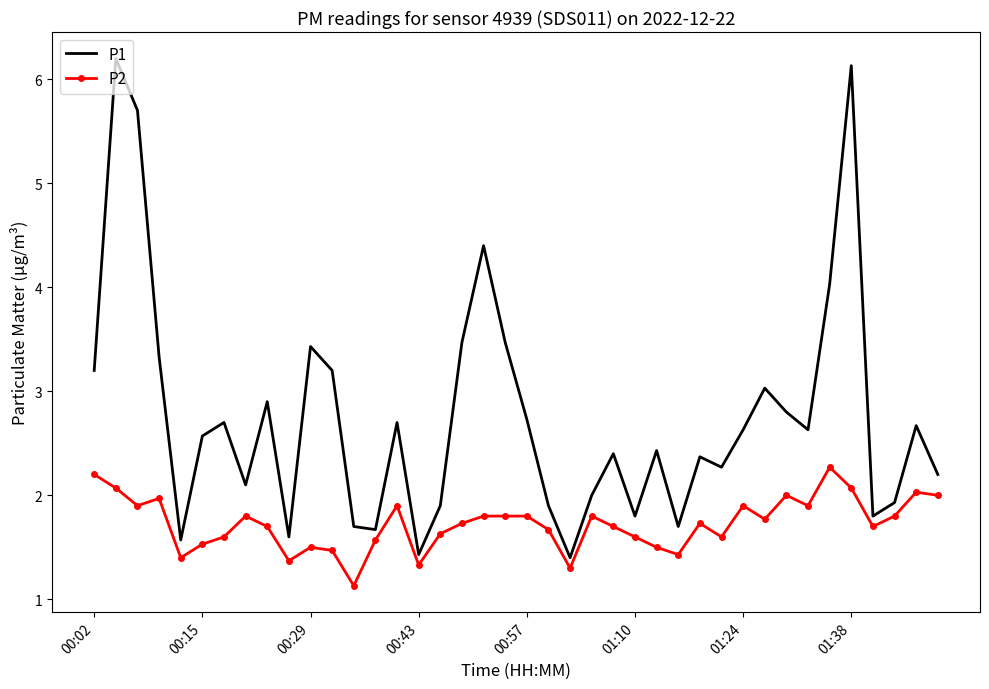

Which series has the largest total across all categories?

P1